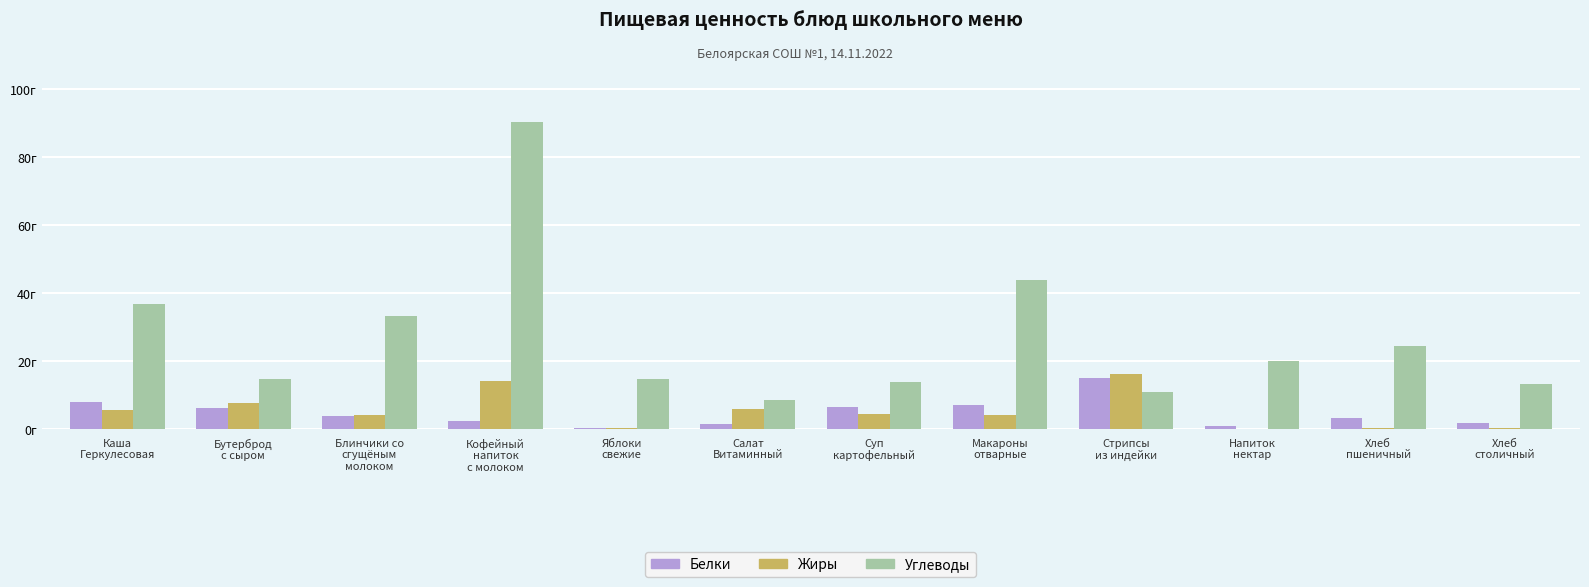

Does the chart contain stacked bars?

No